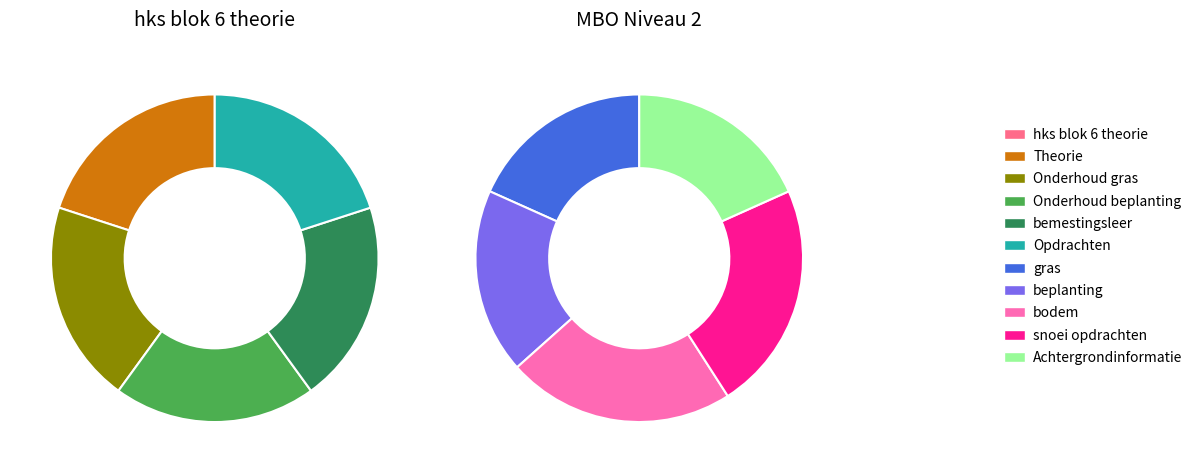

To the nearest percent, what portion does Onderhoud gras represent?

10%